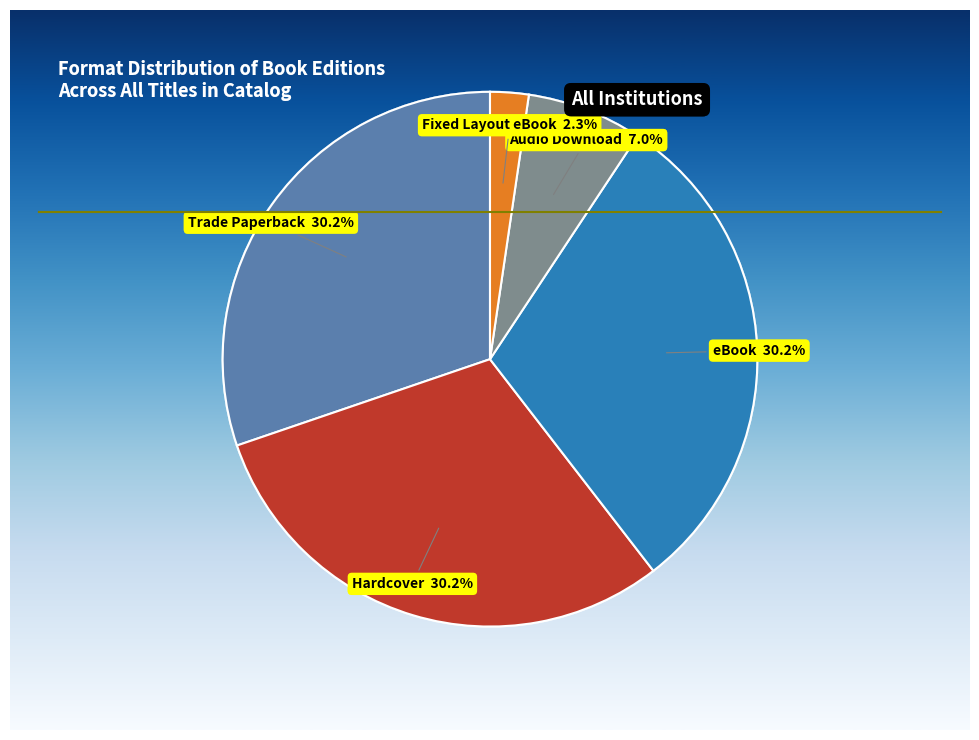

To the nearest percent, what is the combined percentage of eBook and Audio Download?

37%